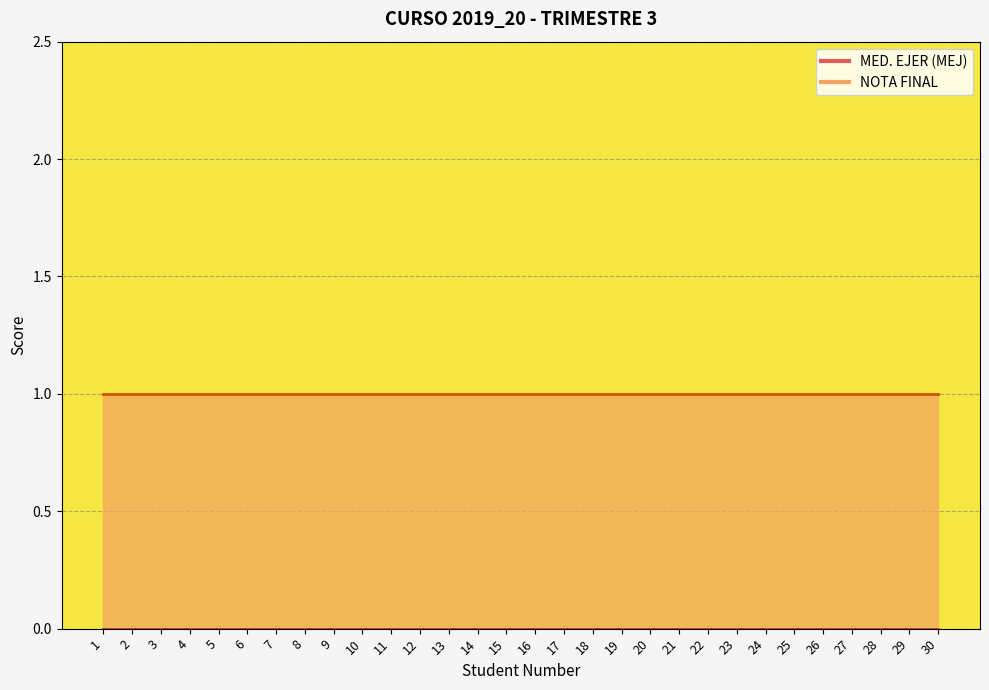

Reading left to right, what are all the values shown in this chart?

MED. EJER (MEJ): 1=0	2=0	3=0	4=0	5=0	6=0	7=0	8=0	9=0	10=0	11=0	12=0	13=0	14=0	15=0	16=0	17=0	18=0	19=0	20=0	21=0	22=0	23=0	24=0	25=0	26=0	27=0	28=0	29=0	30=0
NOTA FINAL: 1=1	2=1	3=1	4=1	5=1	6=1	7=1	8=1	9=1	10=1	11=1	12=1	13=1	14=1	15=1	16=1	17=1	18=1	19=1	20=1	21=1	22=1	23=1	24=1	25=1	26=1	27=1	28=1	29=1	30=1